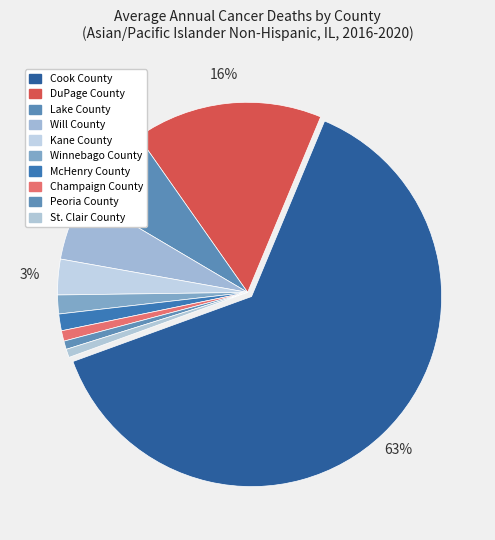

How many slices are in this pie chart?

10